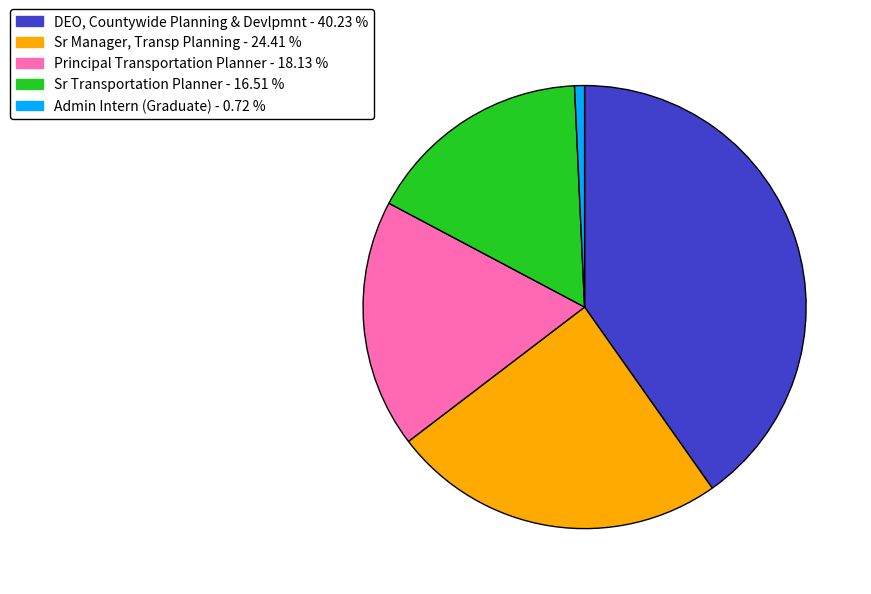

Is there any slice that represents more than half of the pie?

No